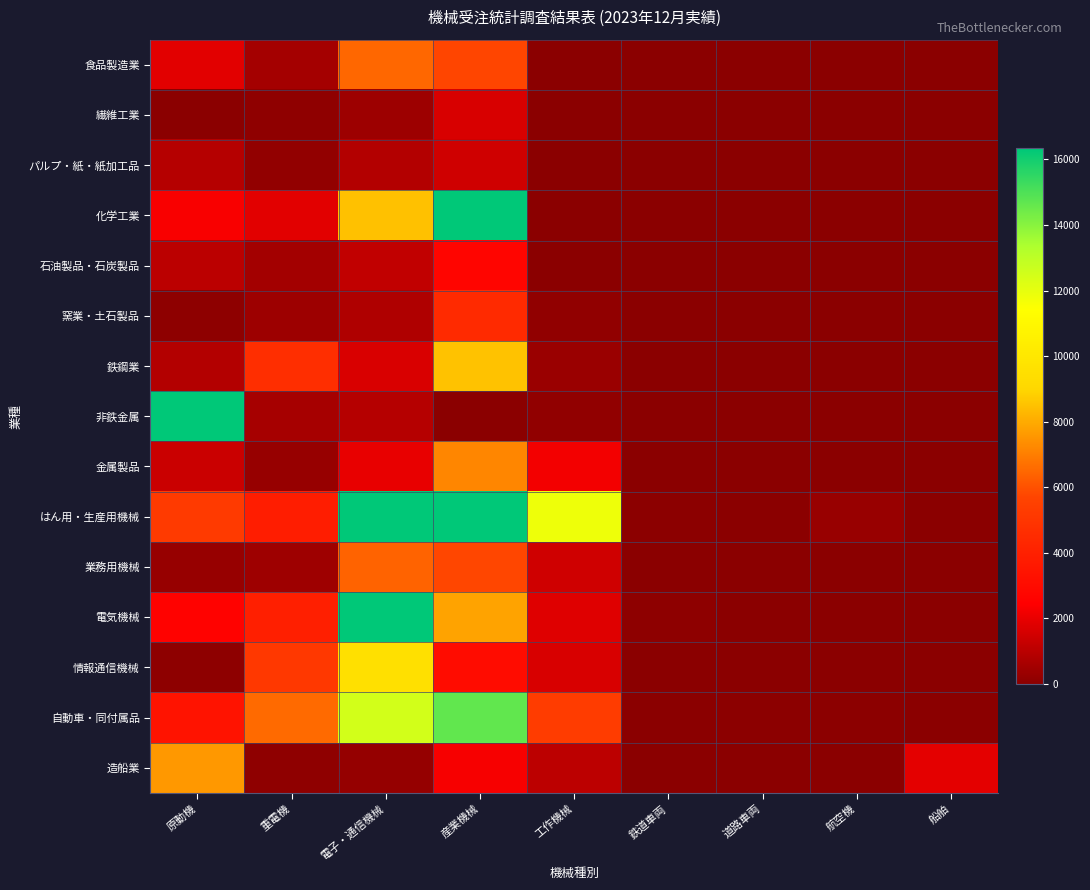

Between 工作機械 and 船舶, which series saw the biggest shift?

はん用・生産用機械